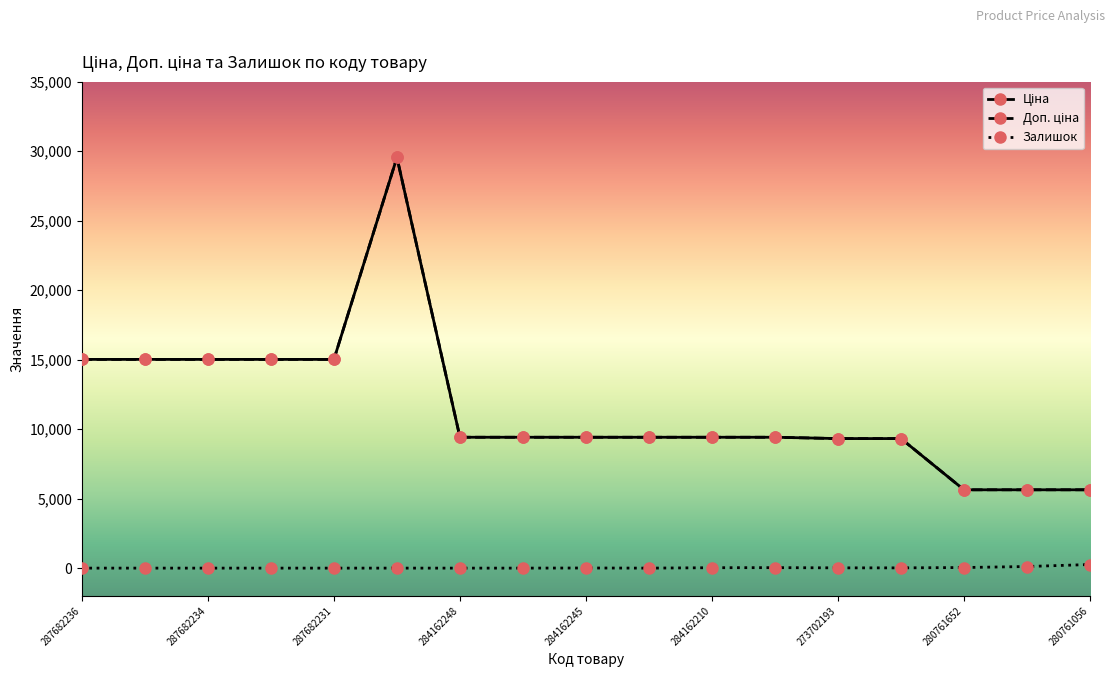

How many lines are shown in the chart?

3